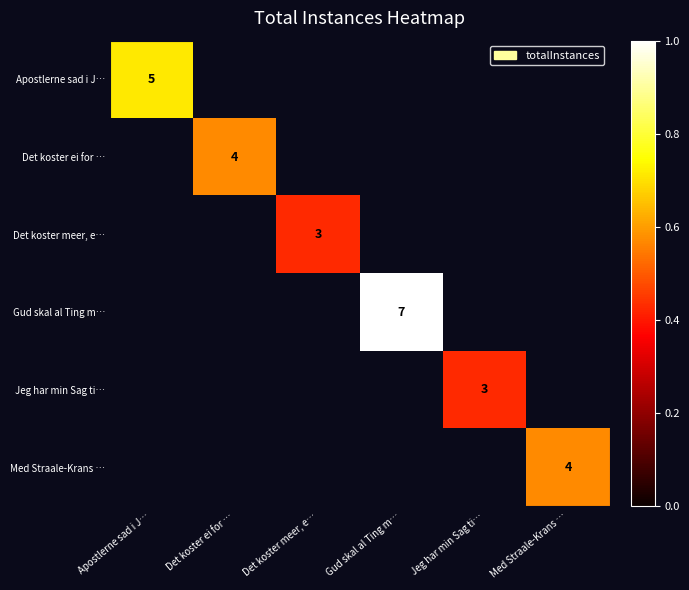

The Gud skal al Ting m… series shows -0.7 at Apostlerne sad i J…. True or false?

False